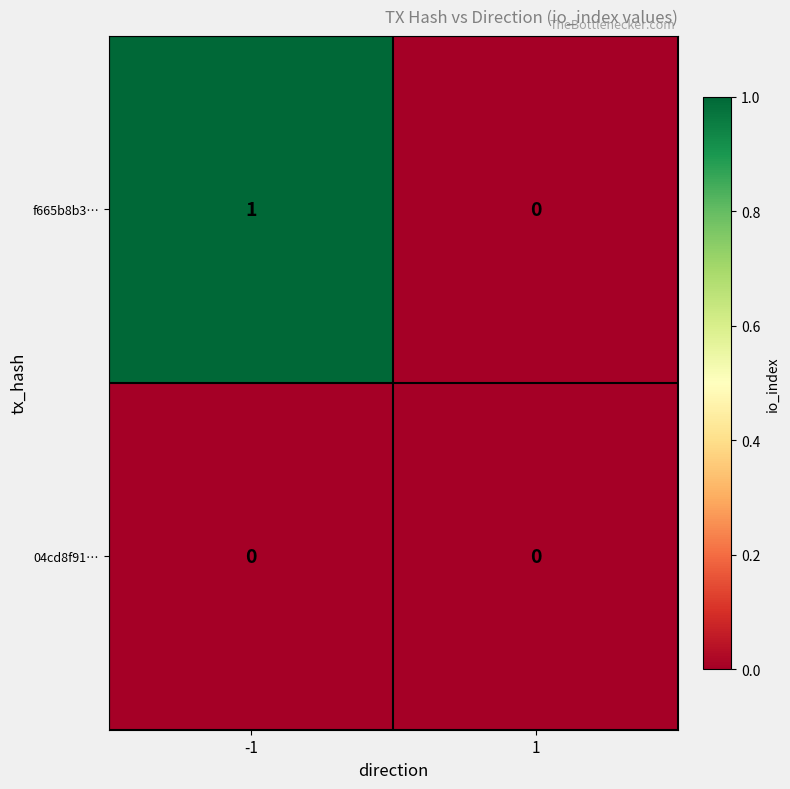

The 04cd8f91… series shows 0 at -1. True or false?

True